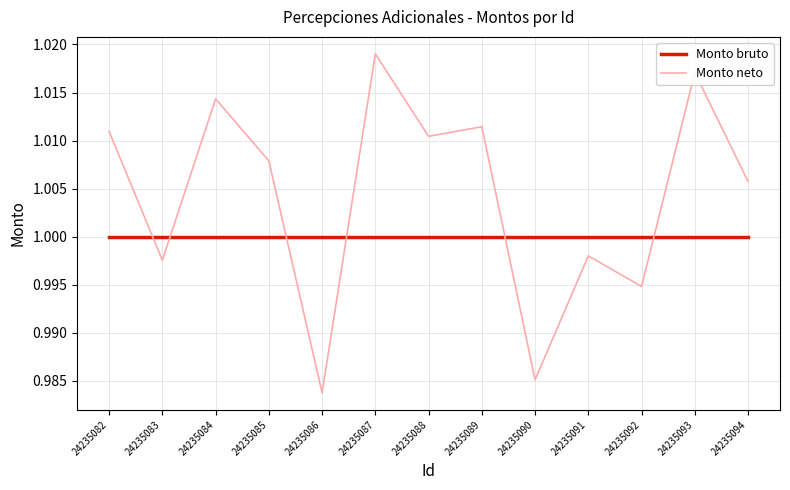

Which series has the largest total across all categories?

Monto neto